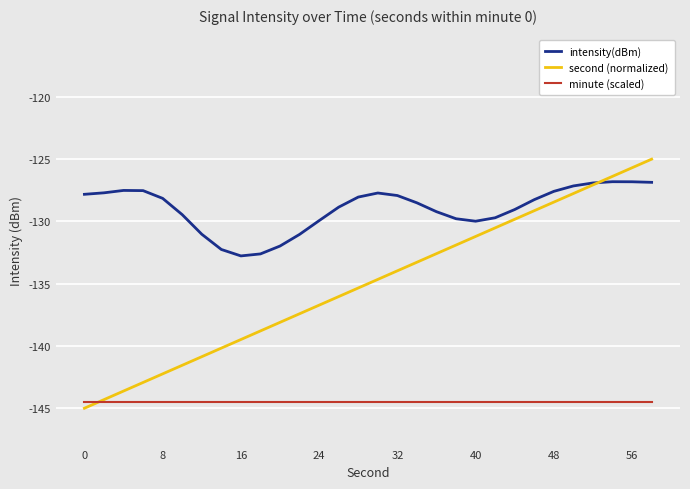

Which series has the largest total across all categories?

intensity(dBm)